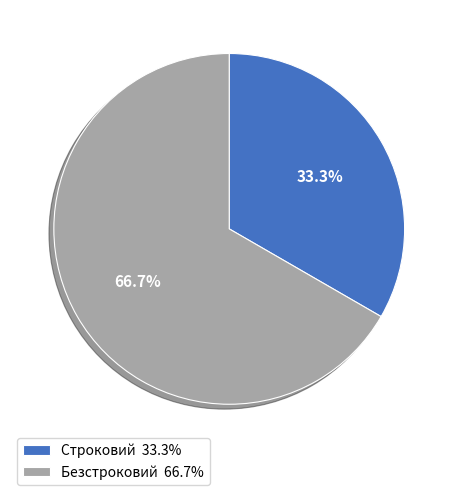

Which slice represents more than half of the pie?

Безстроковий